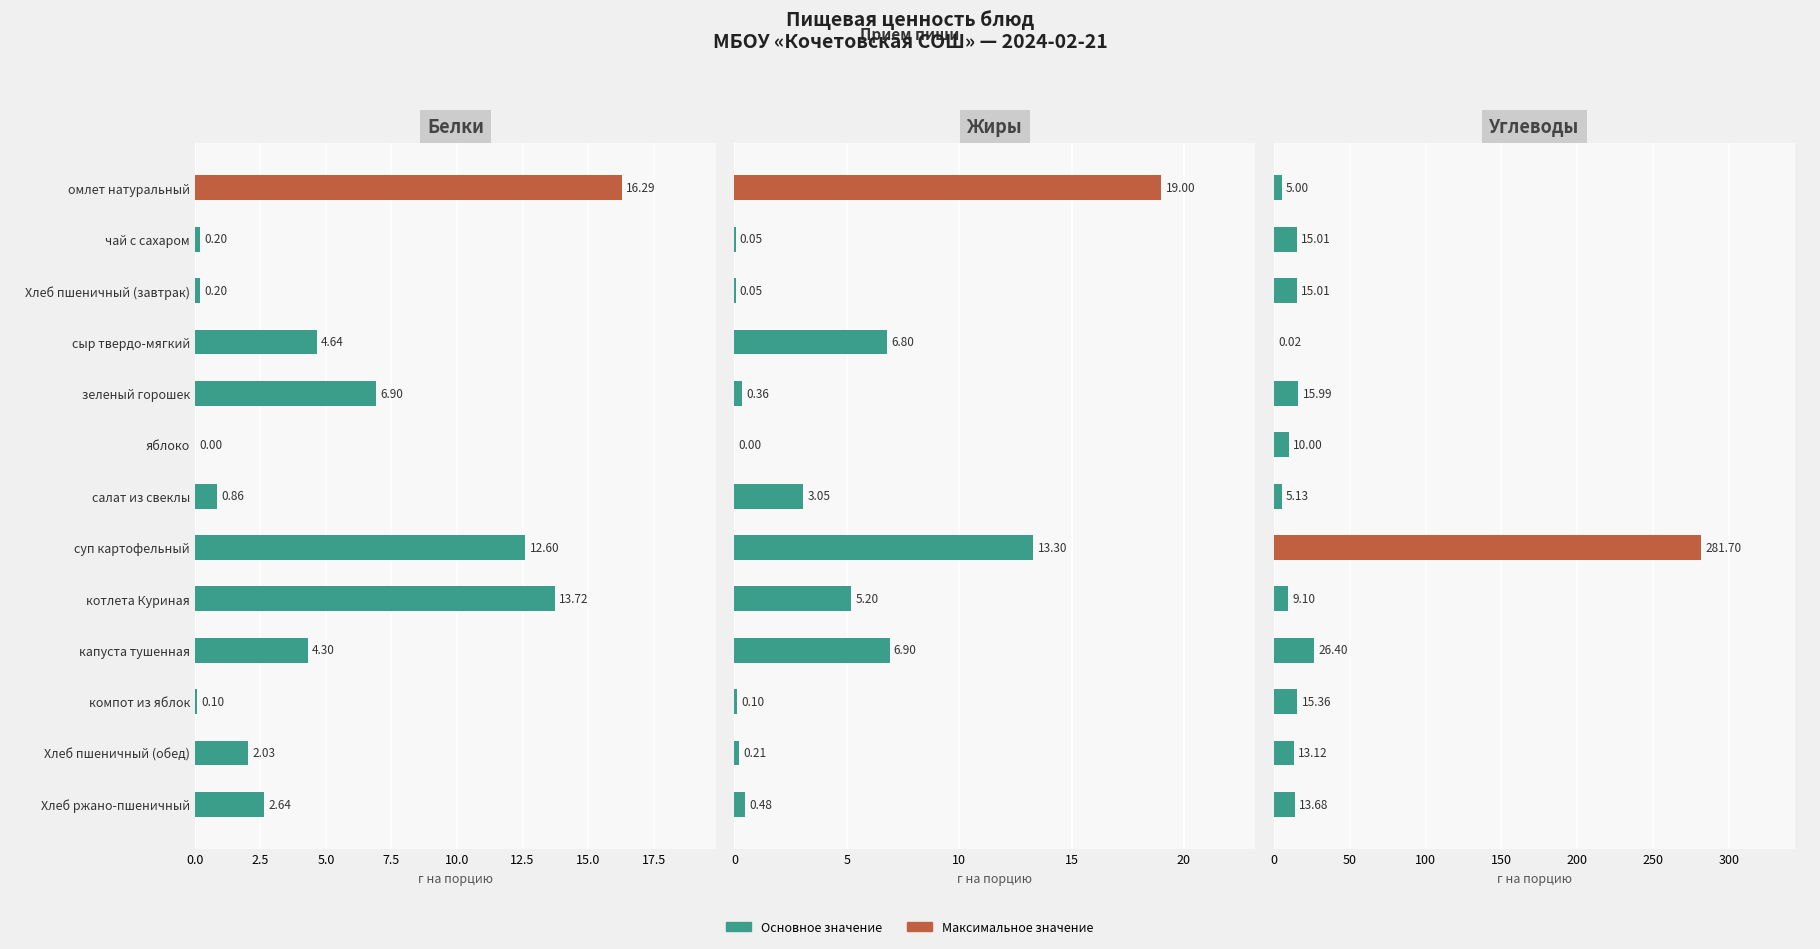

Are the bars horizontal?

Yes